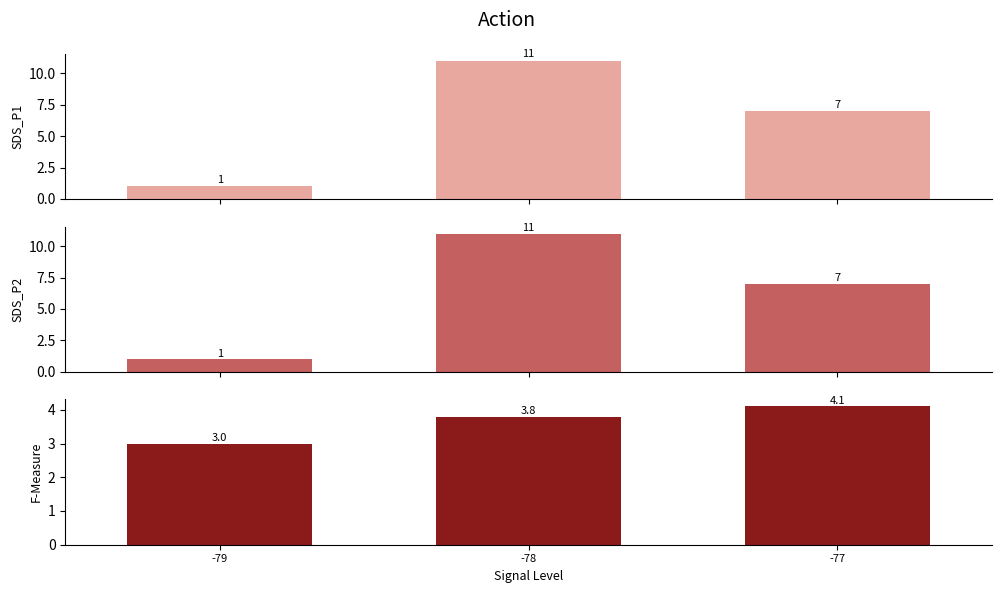

Between -79 and -77, which series saw the biggest shift?

SDS_P1